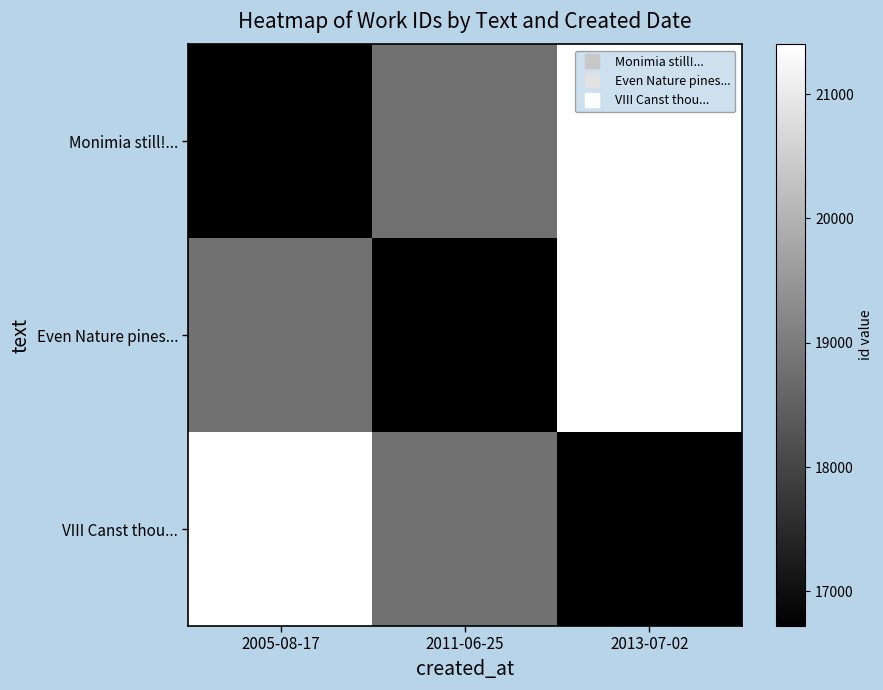

At how many categories does at least one series exceed 20343?

2